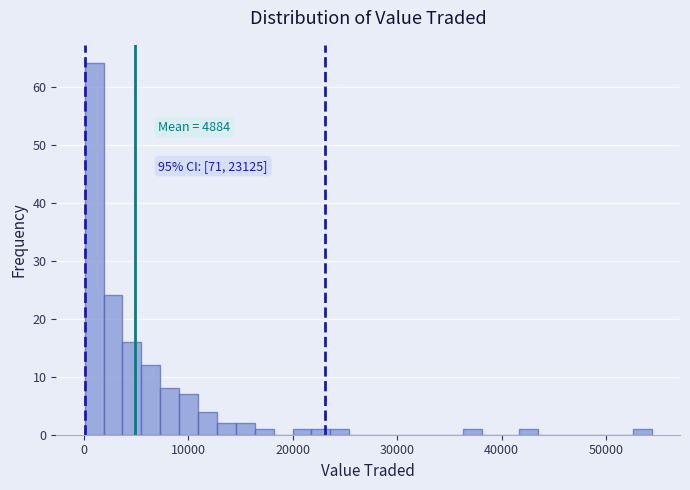

Around what value on the x-axis is the tallest bar? Give the approximate position of its centre, as read against the axis.

1000